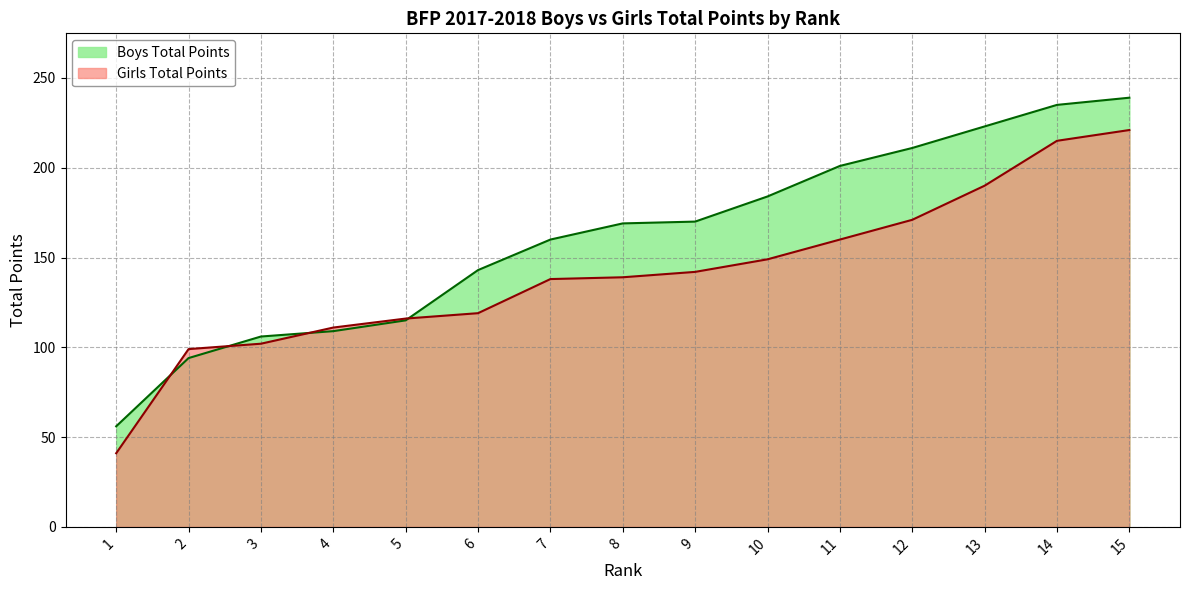

What is the difference between the maximum and minimum values in the Boys Total Points series?

183